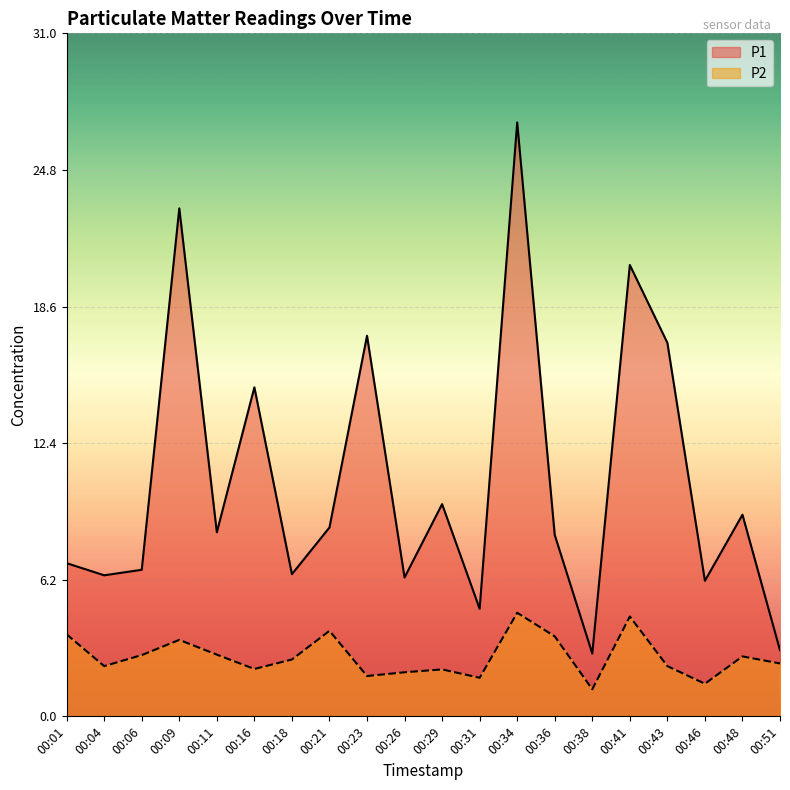

How many interior local peaks does the P2 series have?

6